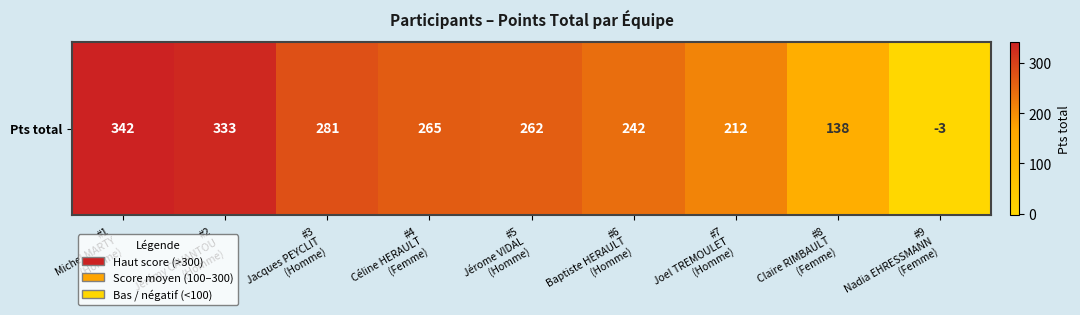

The chart shows a value of 242 at #6
Baptiste HERAULT
(Homme). True or false?

True